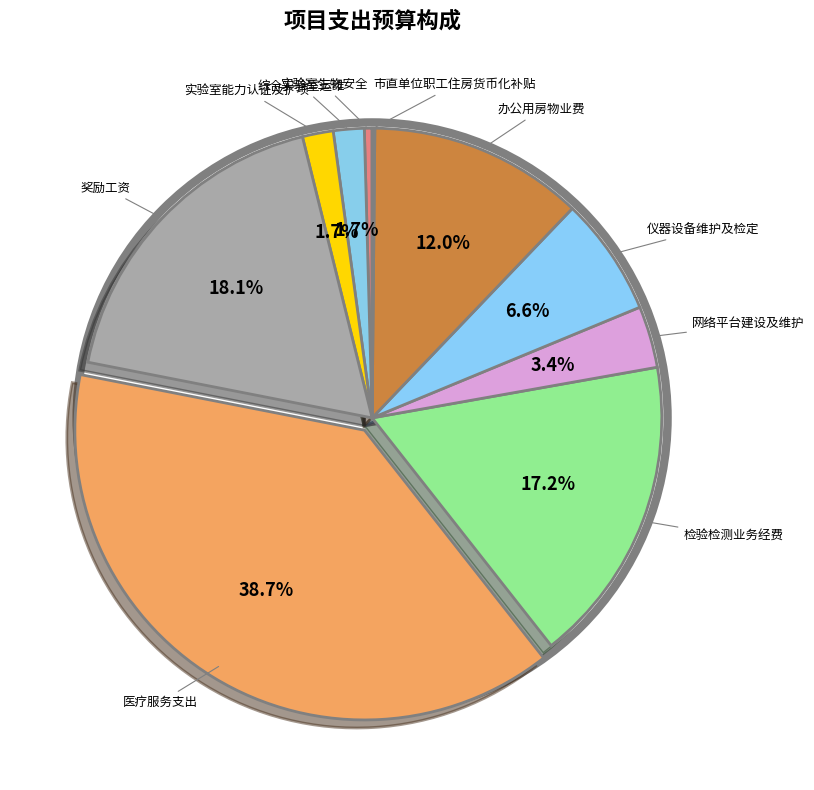

To the nearest percent, what is the difference between the largest and smallest slice percentages?

39%